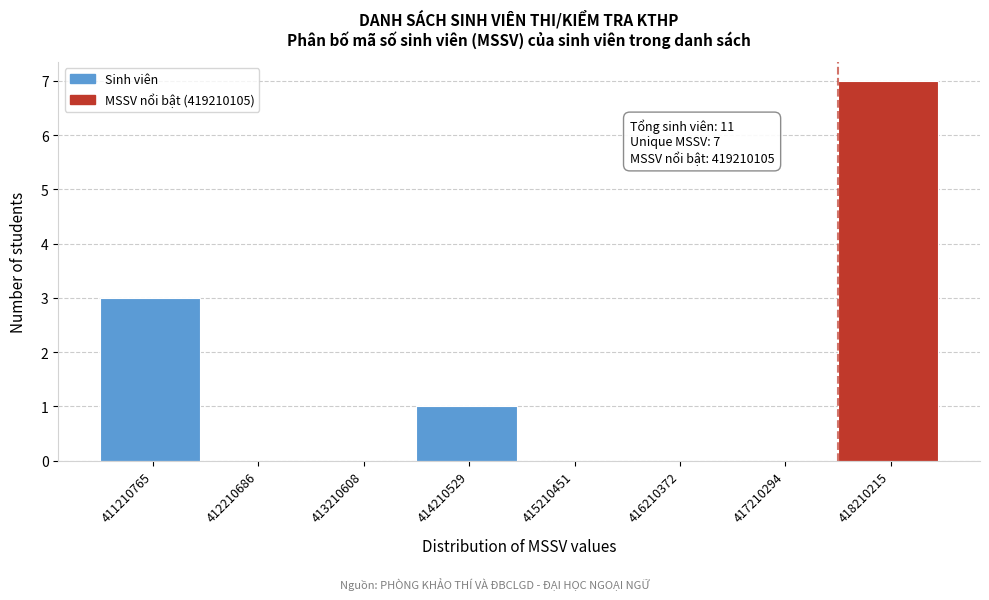

Reading left to right, extract all data points from this chart.

411210765=3	412210686=0	413210608=0	414210529=1	415210451=0	416210372=0	417210294=0	418210215=7